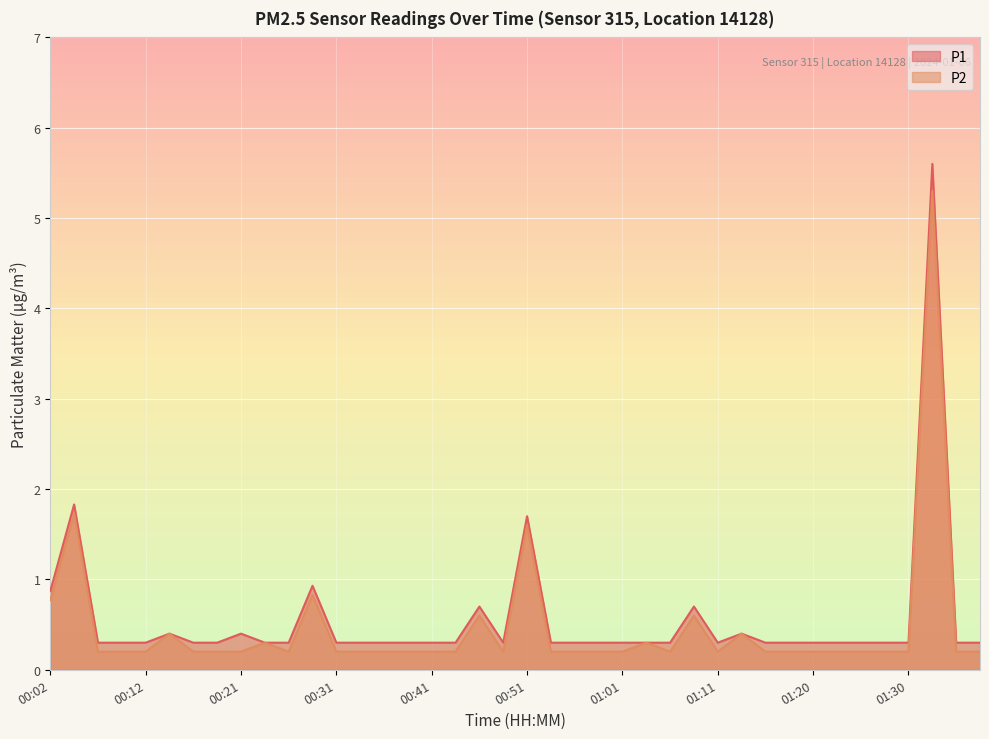

True or false: P2 has a value of 0.1 at 00:09.

False